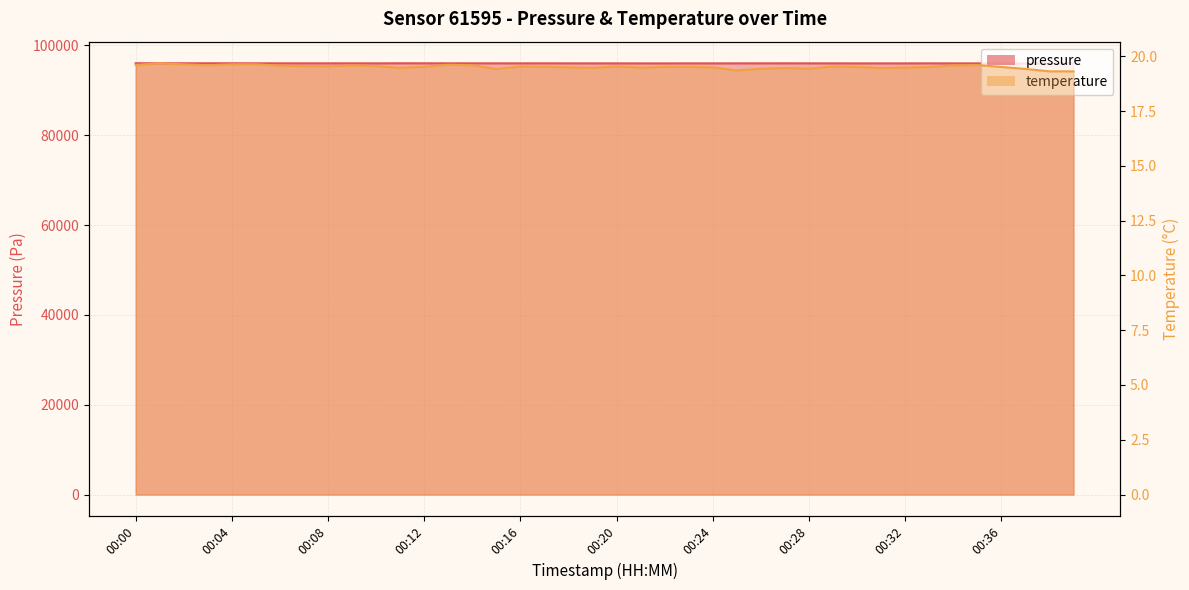

At which category is the sum across all series the highest?

00:01